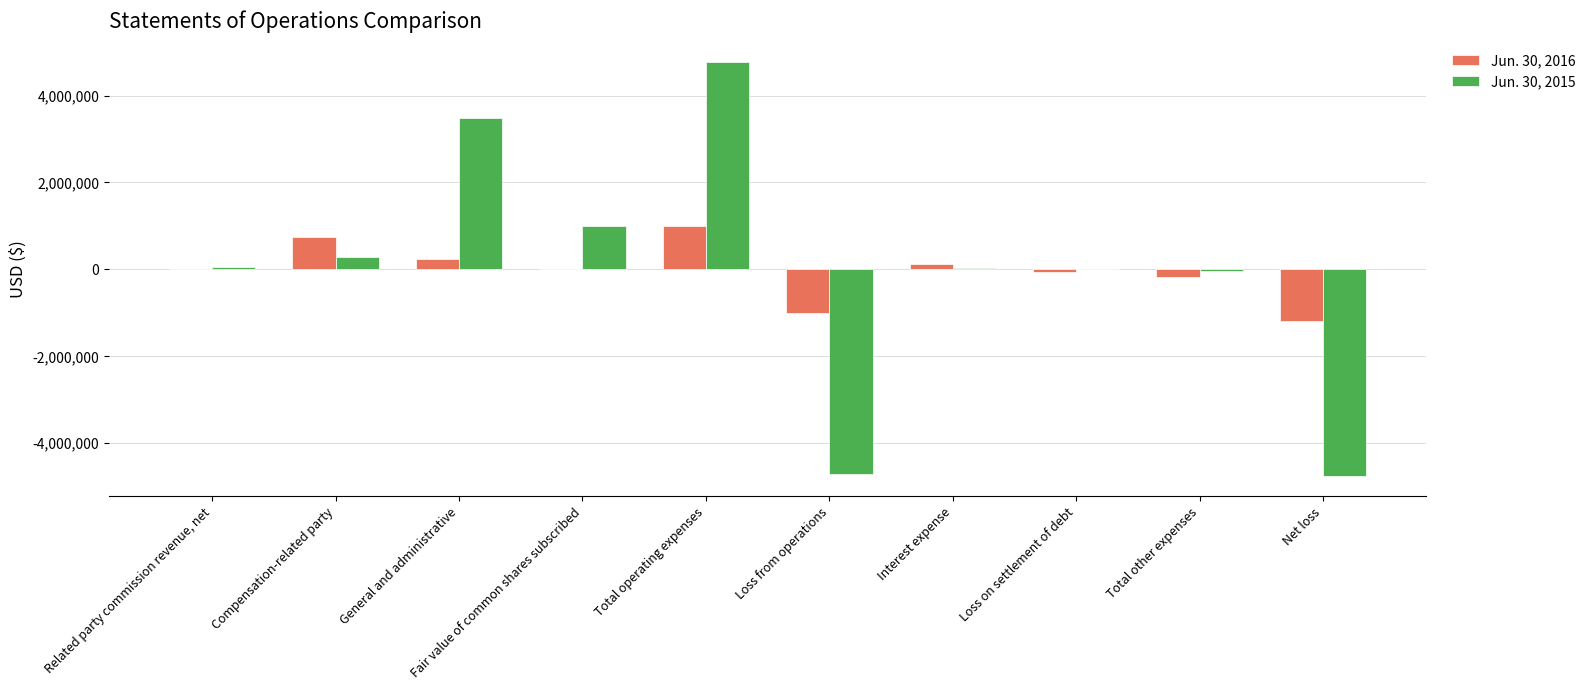

What is the sum of the Jun. 30, 2016 values at General and administrative and Net loss?

-935334